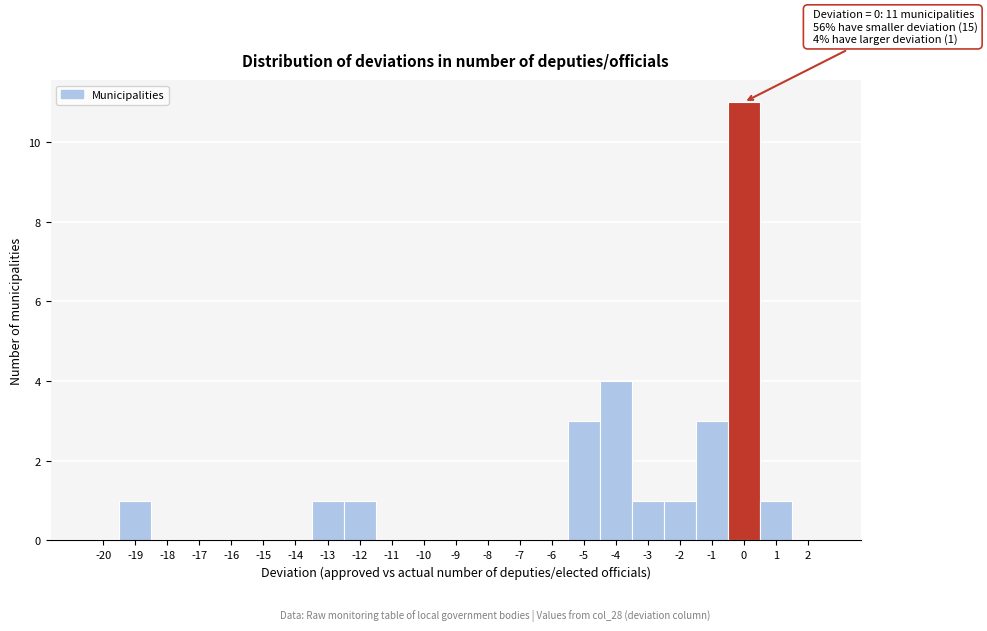

Reading left to right, list all the values displayed in this chart.

-20=0	-19=1	-18=0	-17=0	-16=0	-15=0	-14=0	-13=1	-12=1	-11=0	-10=0	-9=0	-8=0	-7=0	-6=0	-5=3	-4=4	-3=1	-2=1	-1=3	0=11	1=1	2=0